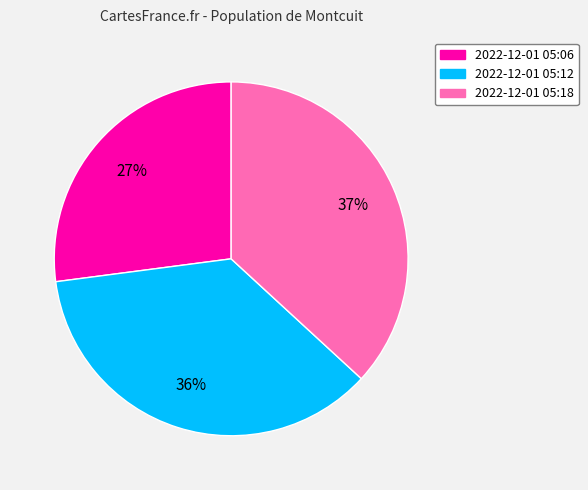

Is there a majority slice in this chart?

No